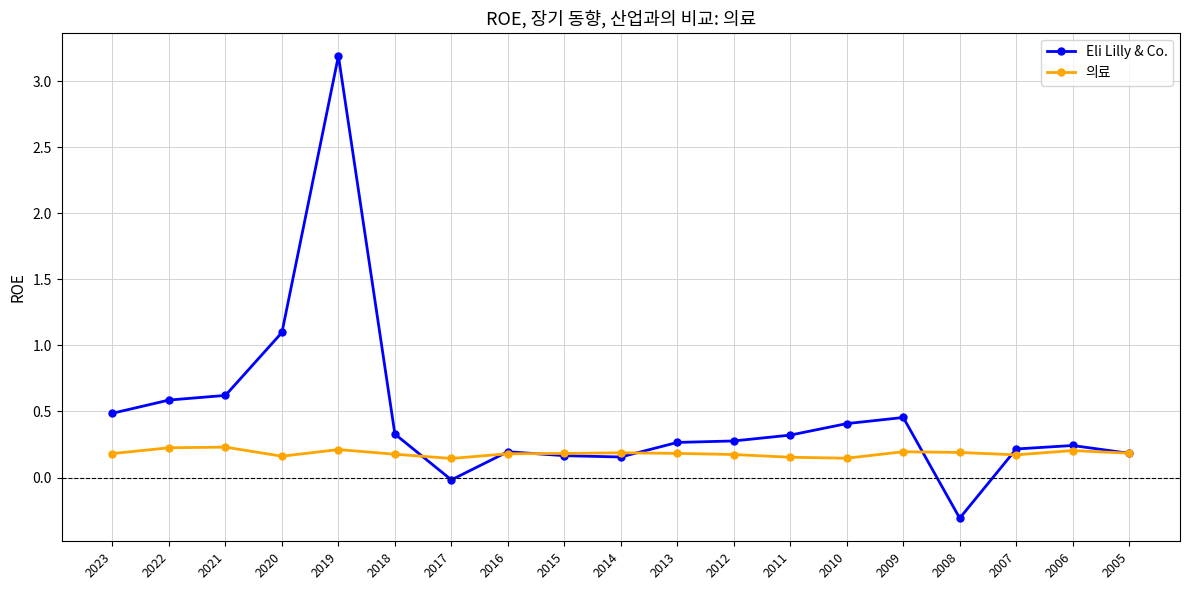

How many categories are shown in the chart?

19